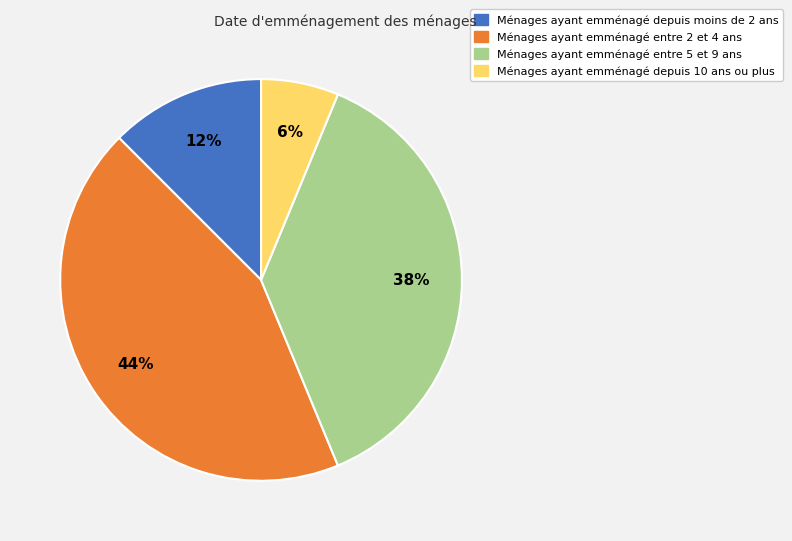

To the nearest percent, what is the average slice percentage?

25%